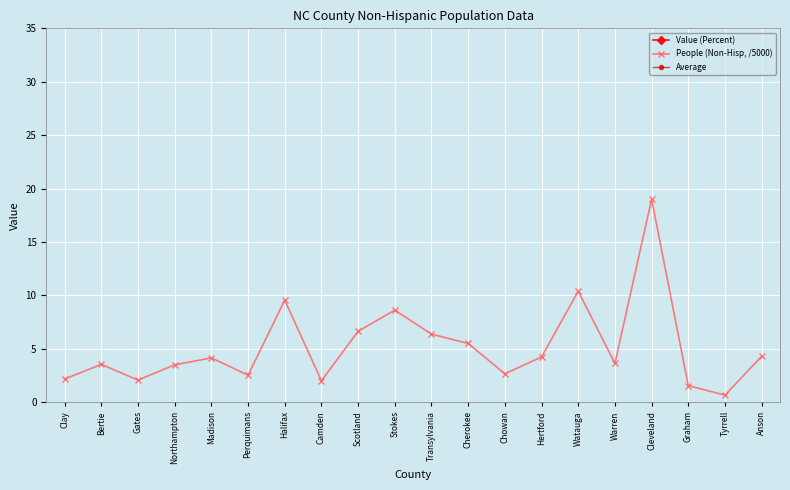

What is the difference between the Average values at Tyrrell and Clay?

2.0